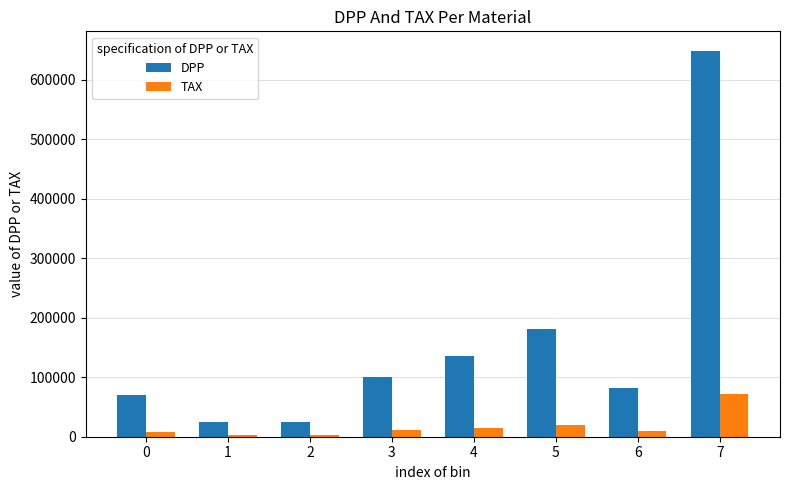

What is the difference between the DPP values at 2 and 4?

110889